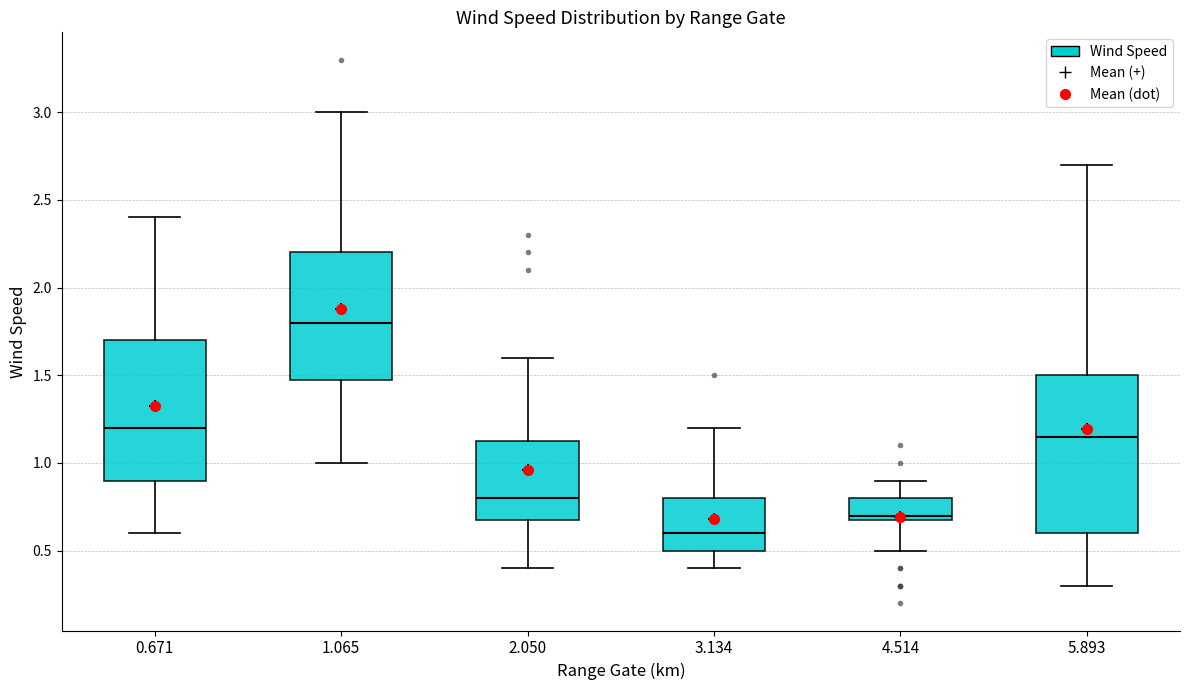

Which box is the tallest, from its lower edge to its upper edge?

5.893